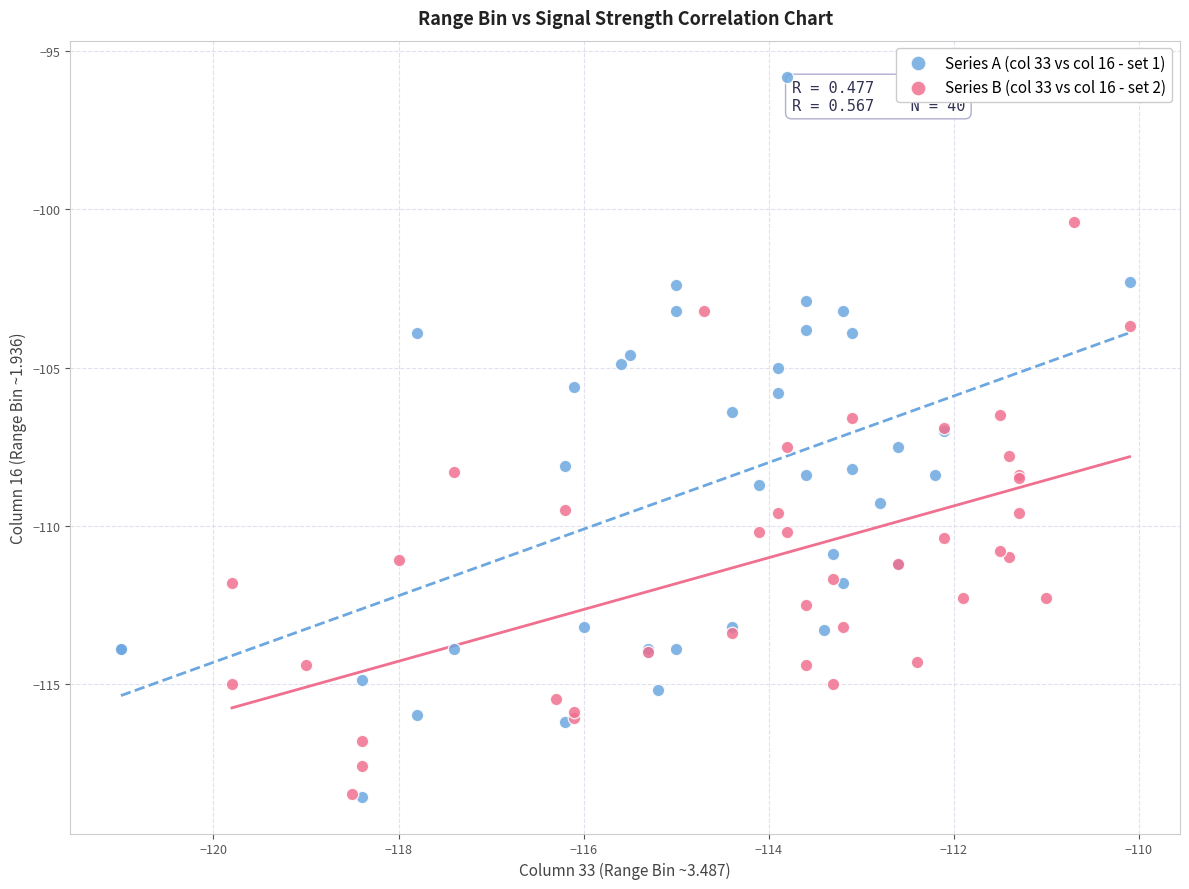

Which series reaches the maximum Y coordinate?

Series A (col 33 vs col 16 - set 1)